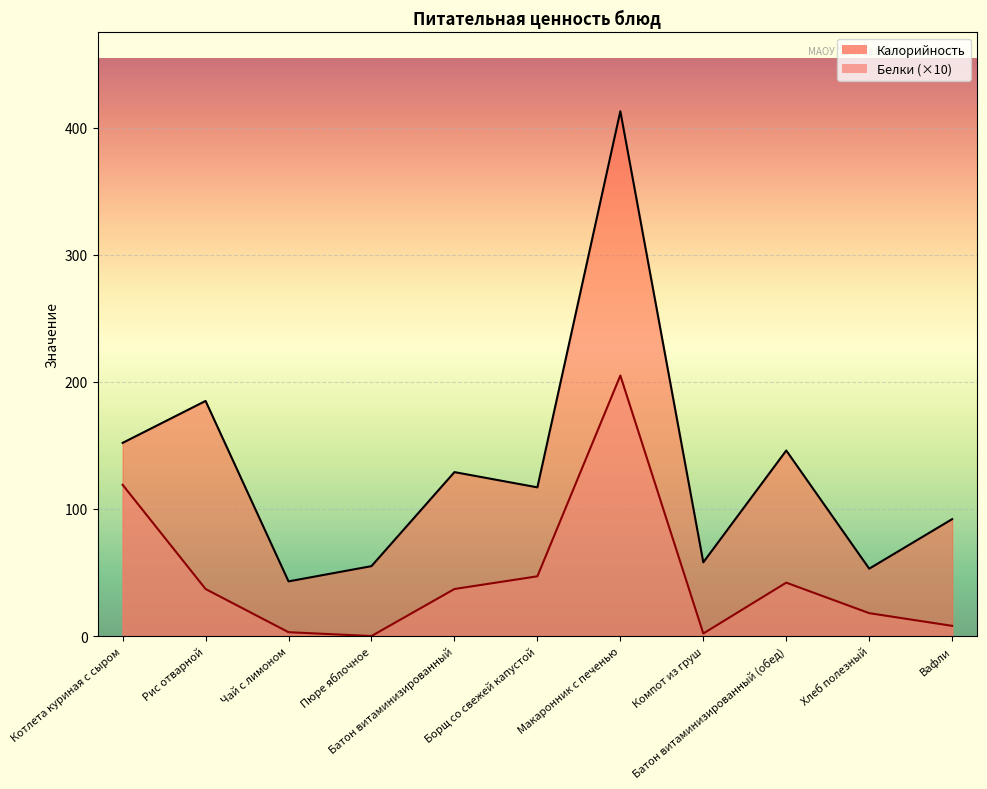

True or false: Калорийность and Белки intersect in this chart.

False